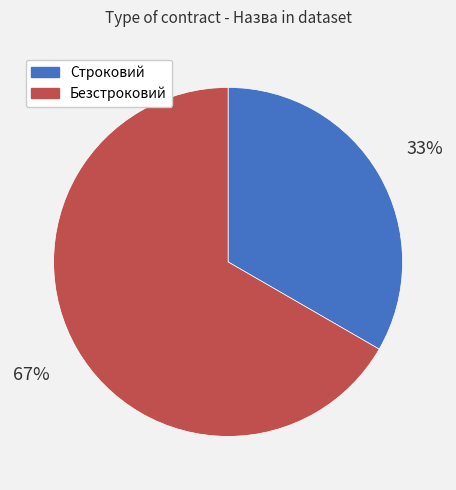

Is it true that Строковий is 33% of the pie?

True